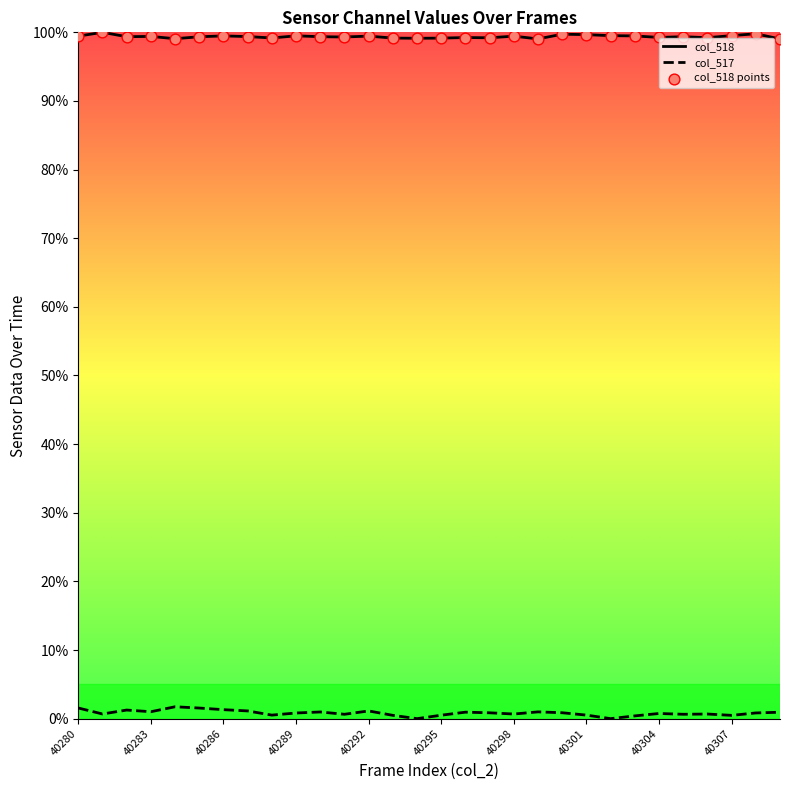

Which series has the largest total across all categories?

col_518